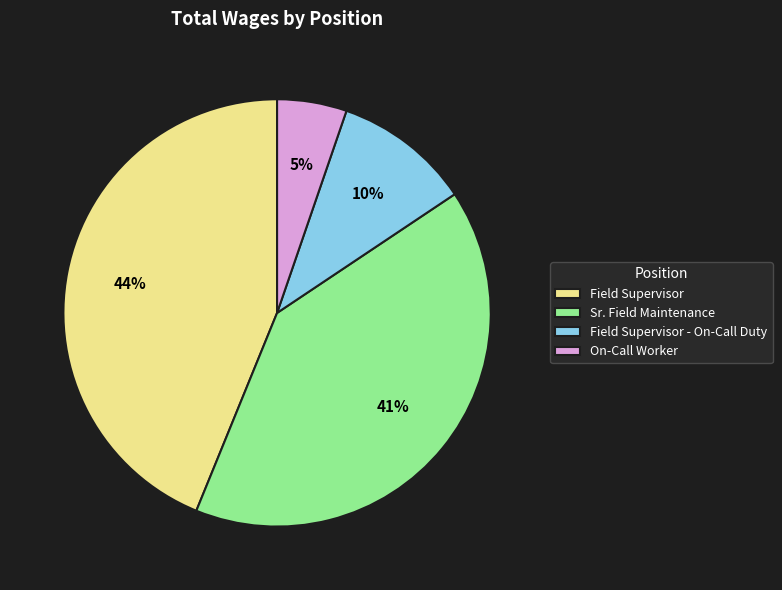

Combined, do Field Supervisor and Field Supervisor - On-Call Duty account for over 50%?

Yes